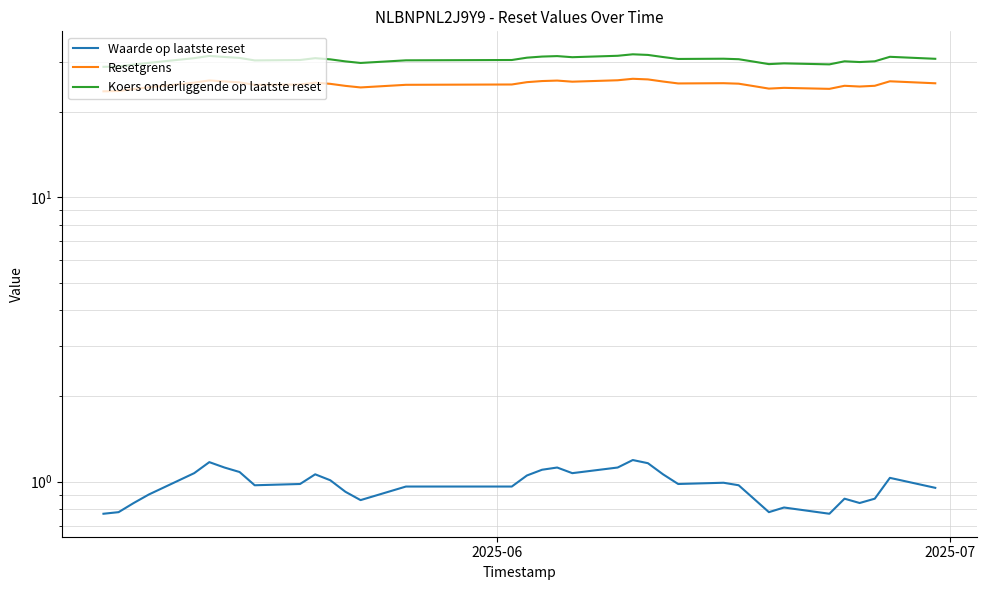

True or false: Resetgrens and Waarde op laatste reset intersect in this chart.

False